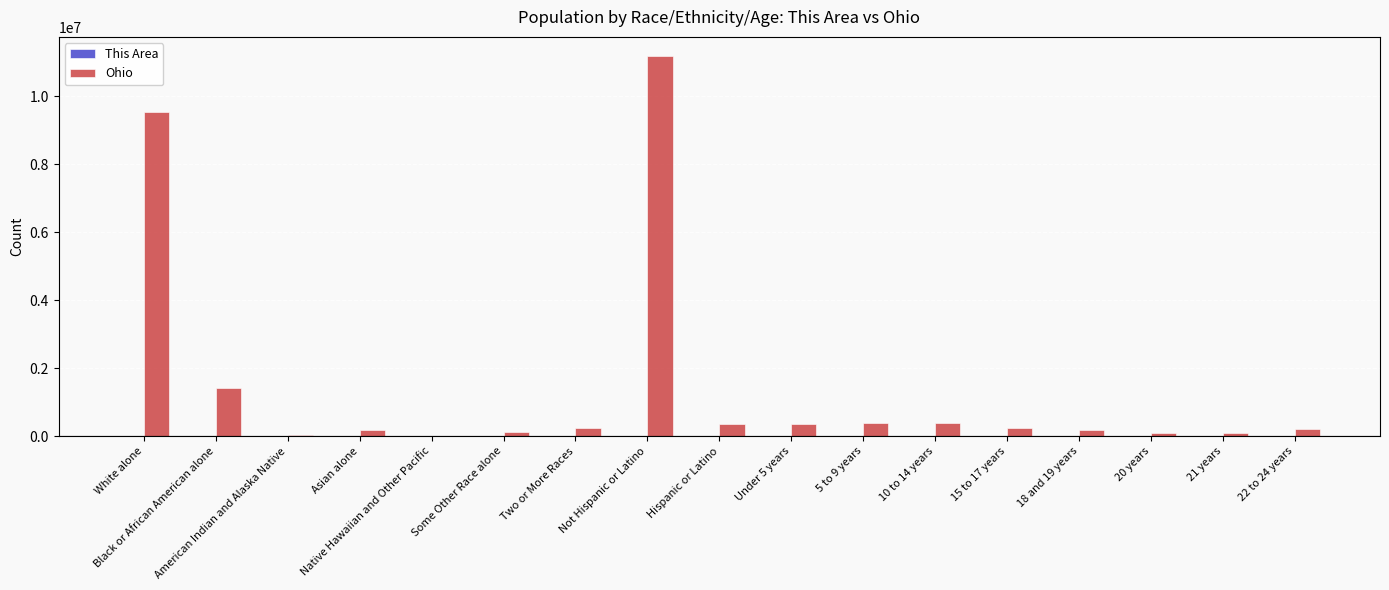

Which series has the widest spread of values?

Ohio